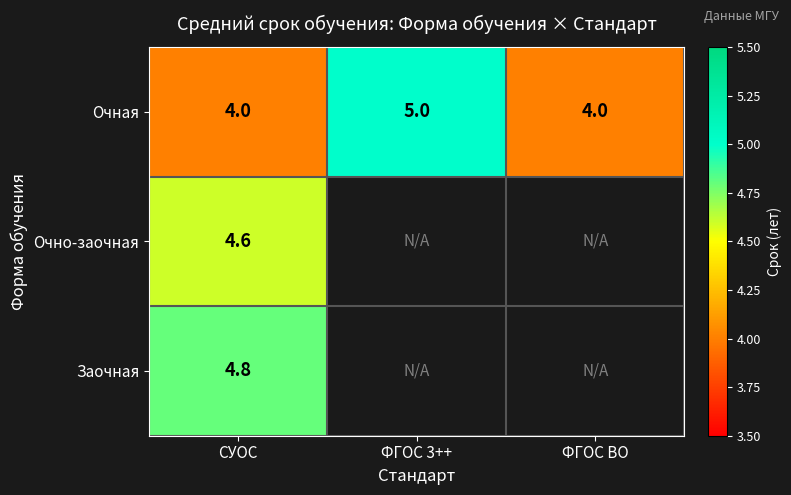

At how many categories does at least one series exceed 4?

2